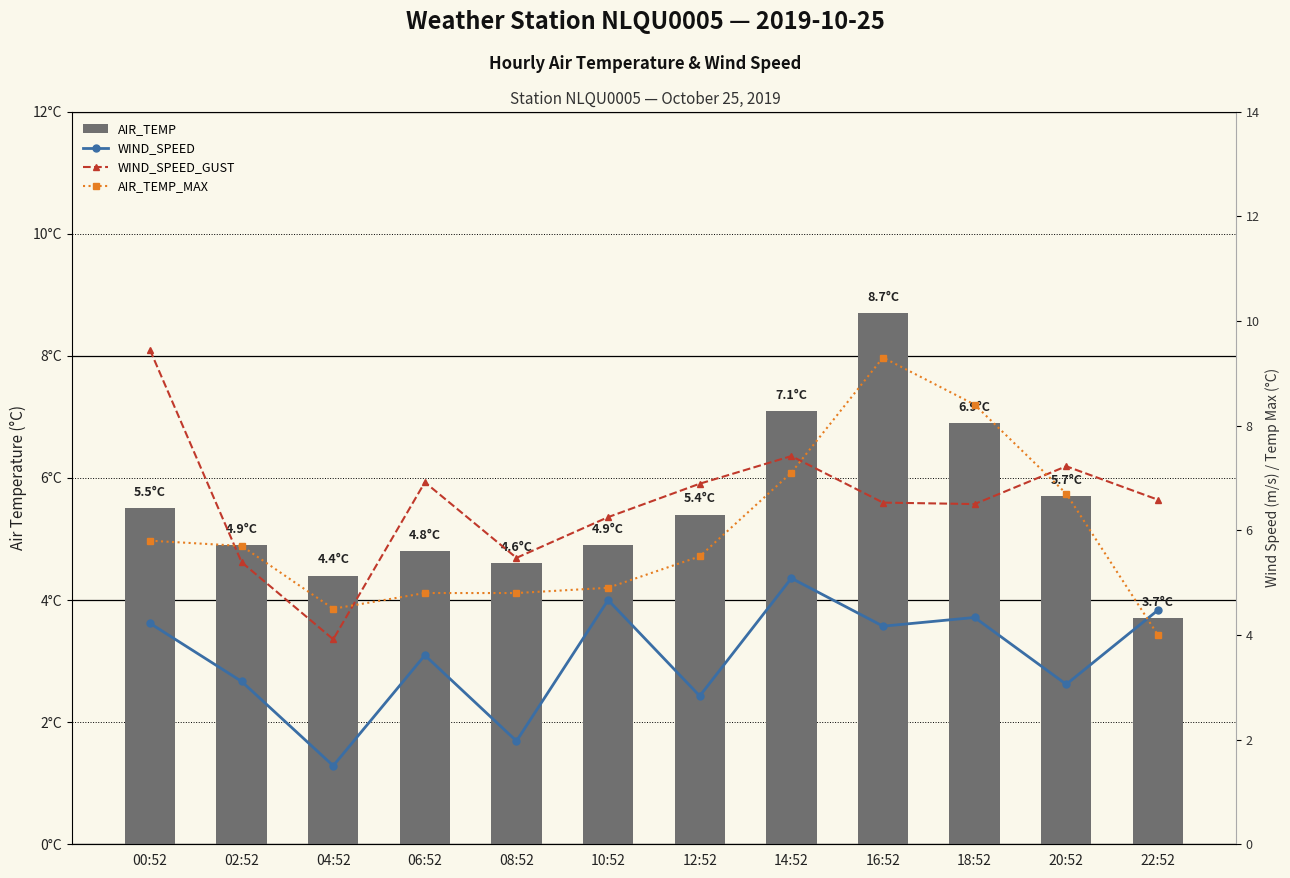

What is the difference between the second highest and minimum values in the AIR_TEMP series?

3.4